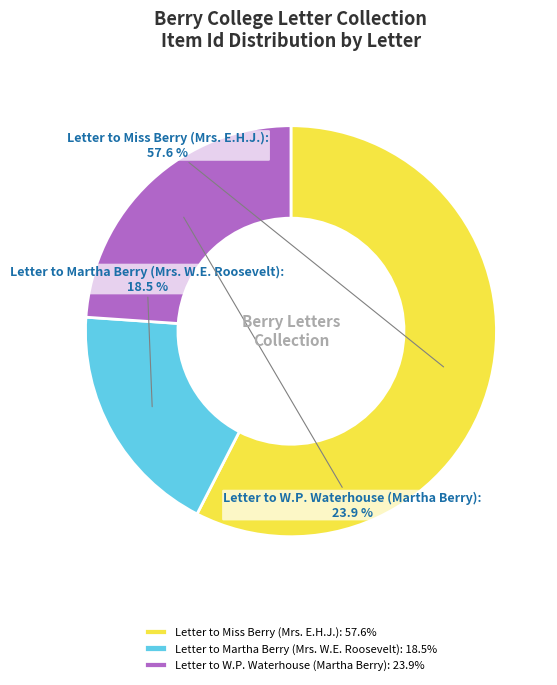

To the nearest percent, what is the average slice percentage?

33%